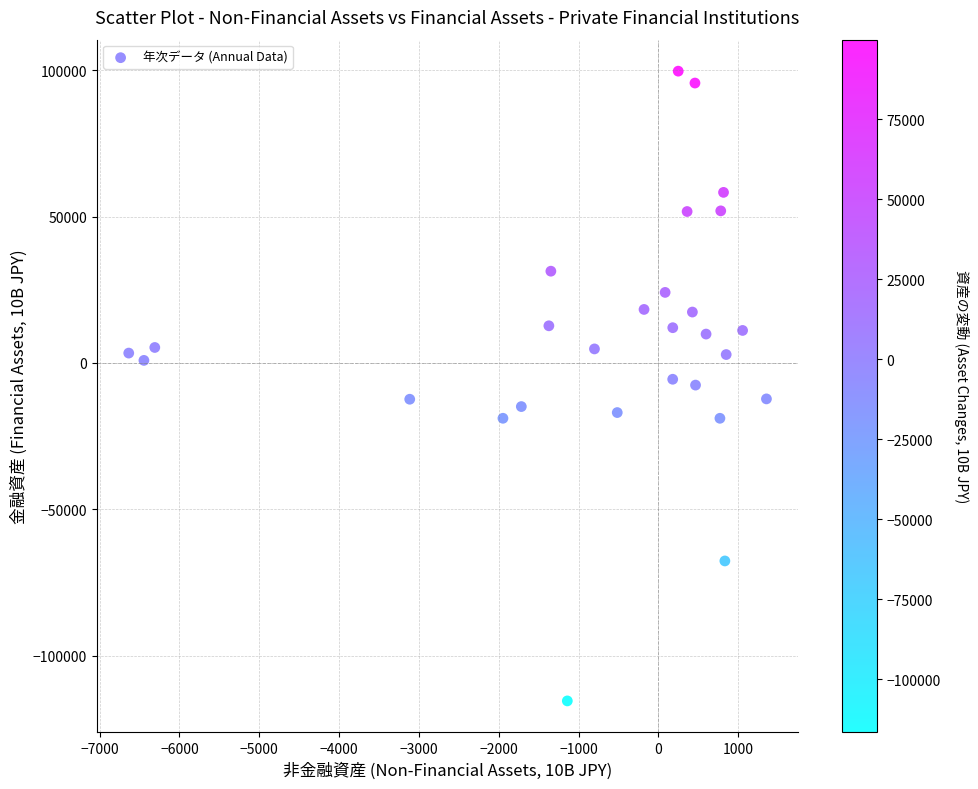

What is the range of Y values (max minus min)?

215217.2